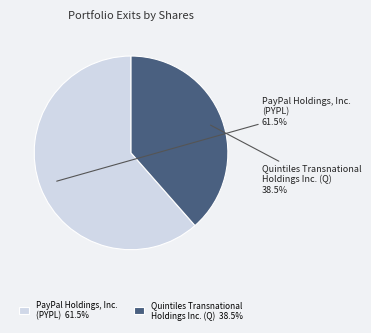

What is the majority slice?

PayPal Holdings, Inc. (PYPL)